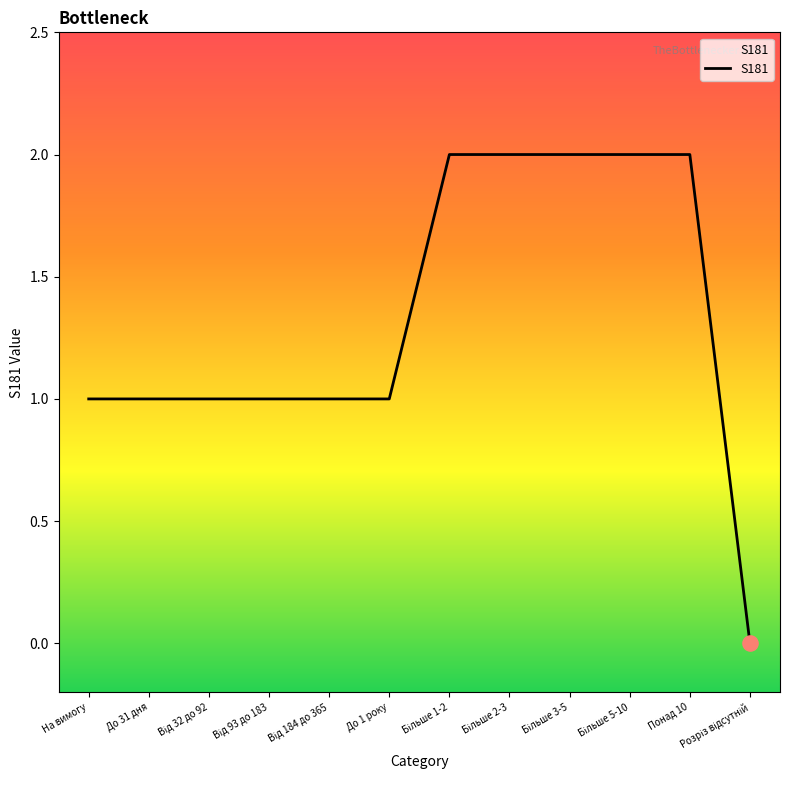

What is the ratio of the value at На вимогу to the value at До 1 року?

1.0